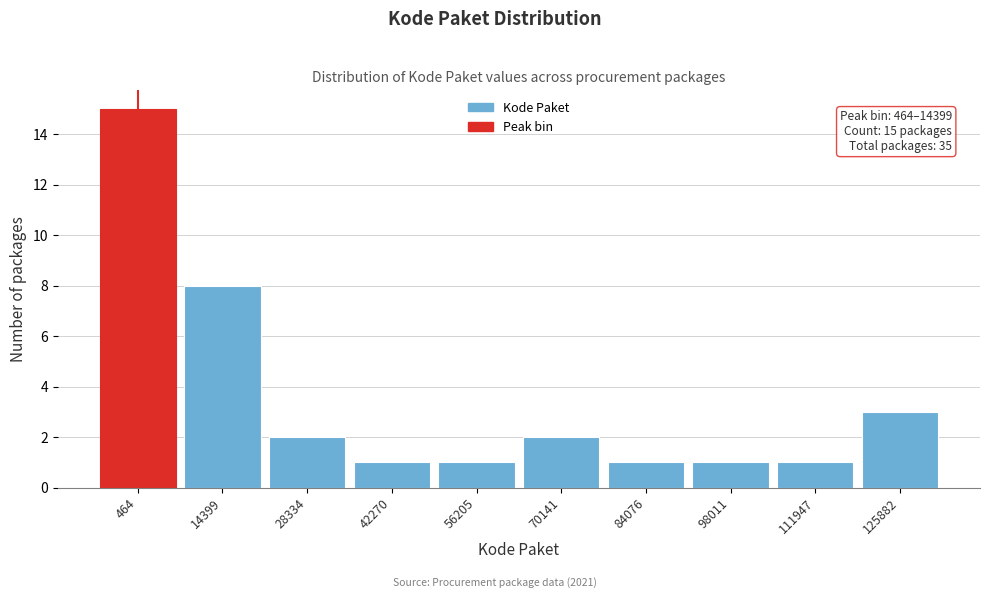

Reading right to left, list all the values displayed in this chart.

125882=3	111947=1	98011=1	84076=1	70141=2	56205=1	42270=1	28334=2	14399=8	464=15